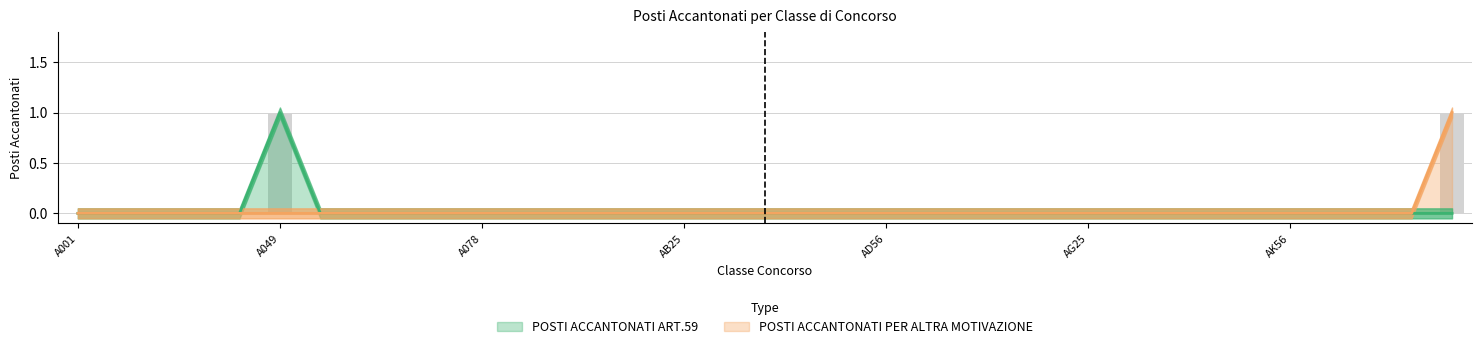

What are all the series names shown in the legend?

POSTI ACCANTONATI ART.59, POSTI ACCANTONATI PER ALTRA MOTIVAZIONE